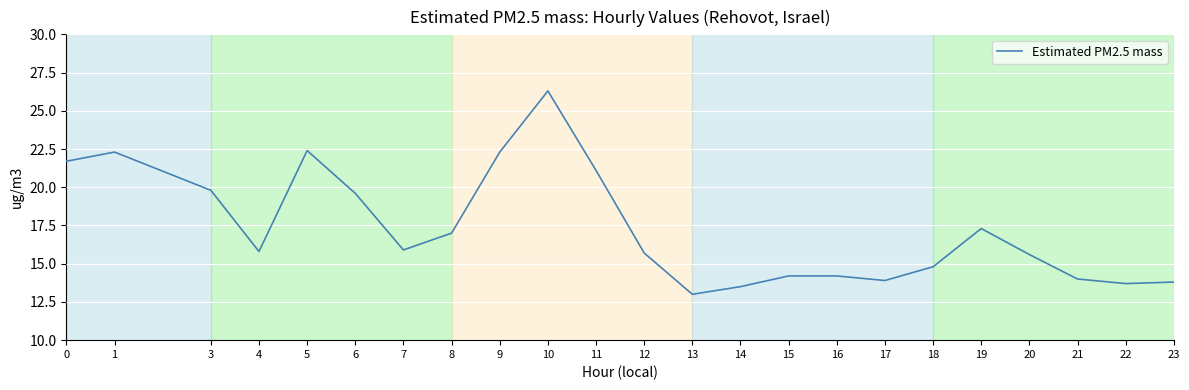

The chart shows a value of 27.6 at 7. True or false?

False